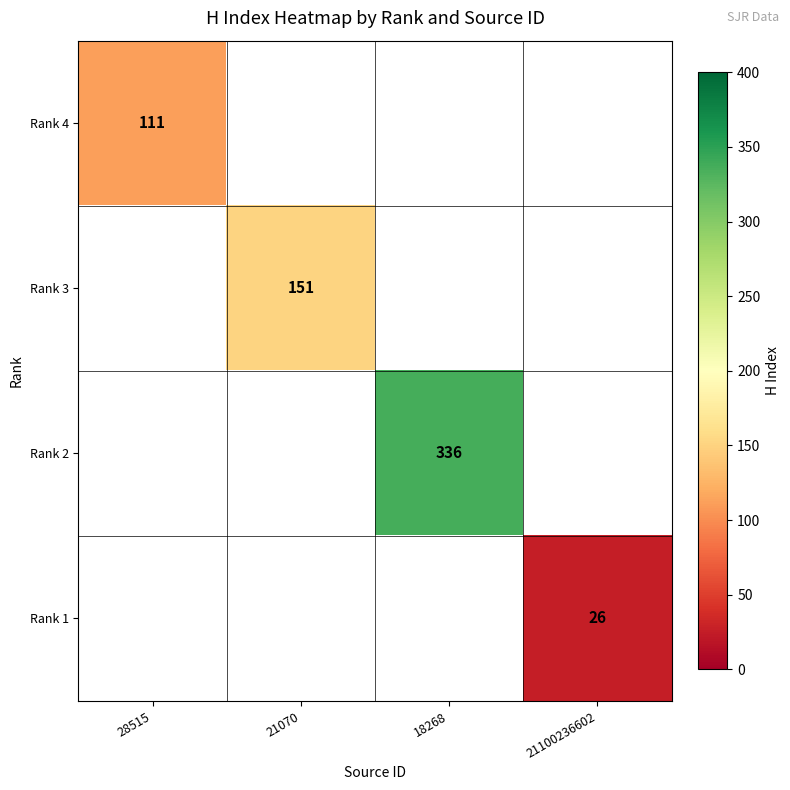

Is it true that Rank 2 equals 213 at 18268?

False